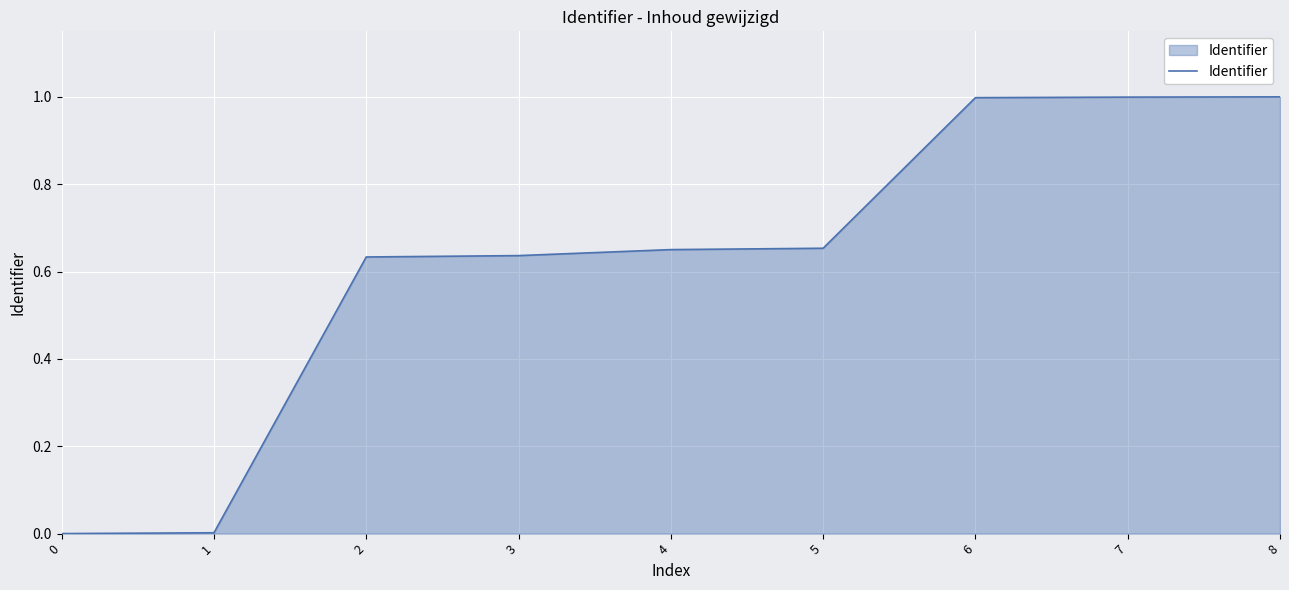

What is the difference between the maximum and minimum values?

1.0